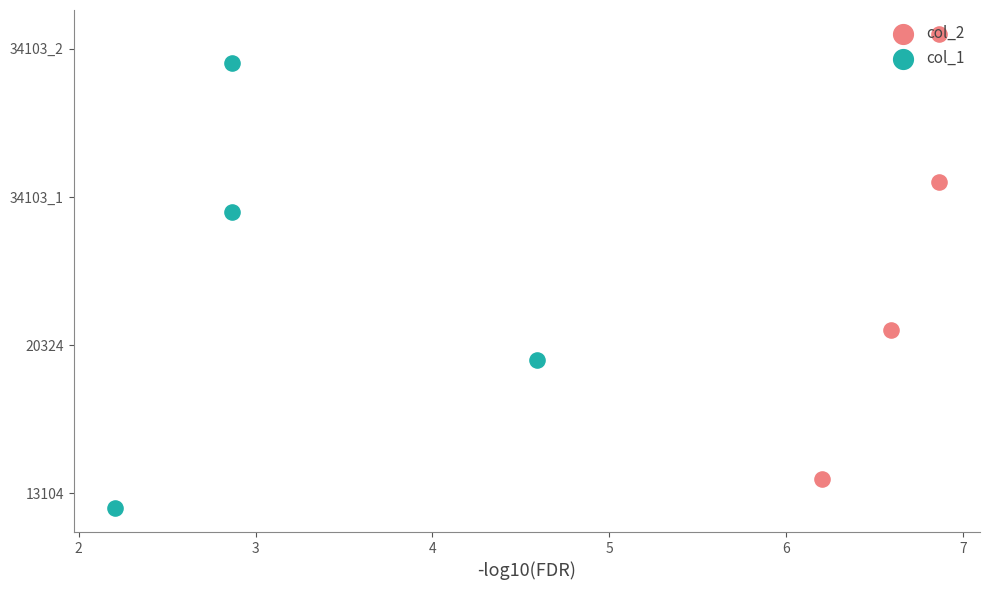

Which series has the largest total across all categories?

col_2